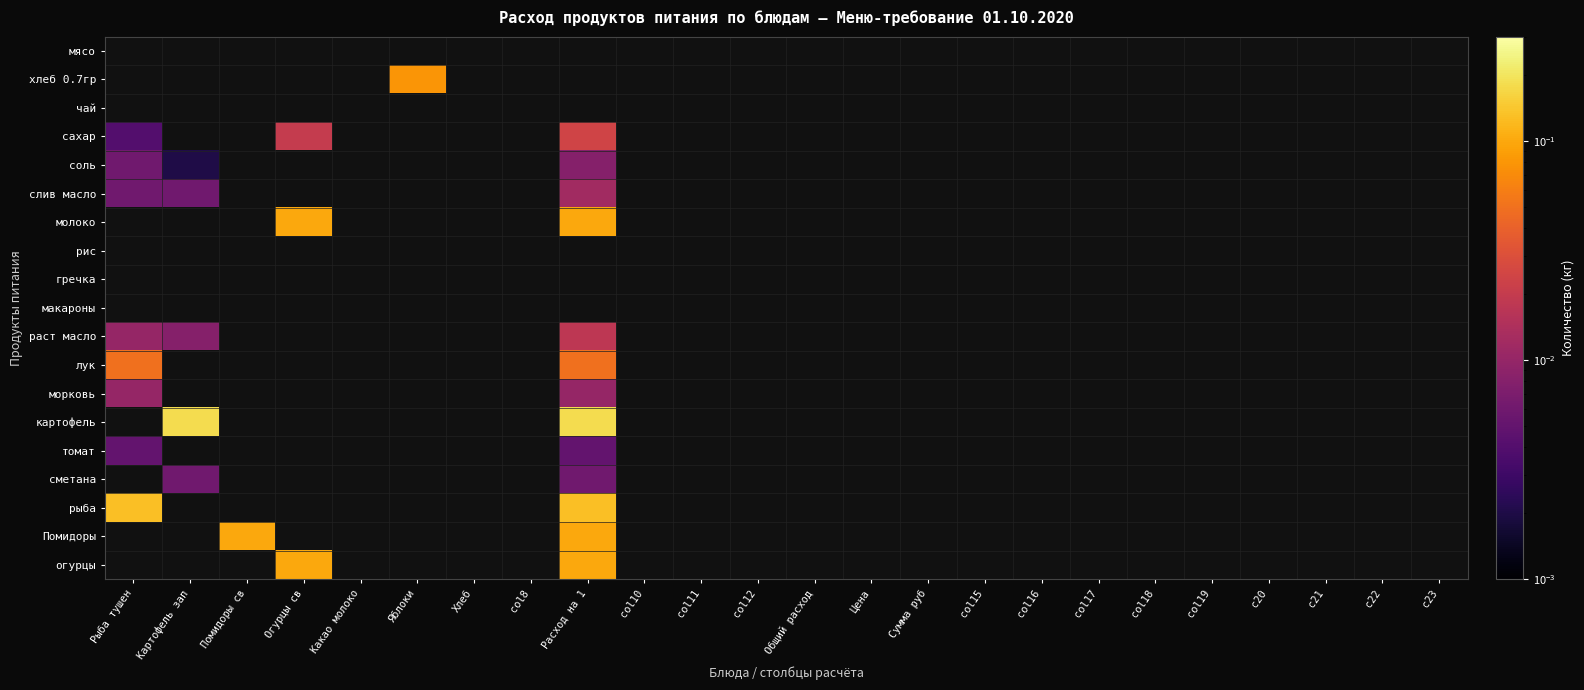

List the series in order of their peak value, lowest first.

соль, мясо, хлеб 0.7гр, чай, томат, морковь, слив масло, раст масло, сахар, молоко, рис, гречка, макароны, лук, картофель, сметана, рыба, Помидоры, огурцы